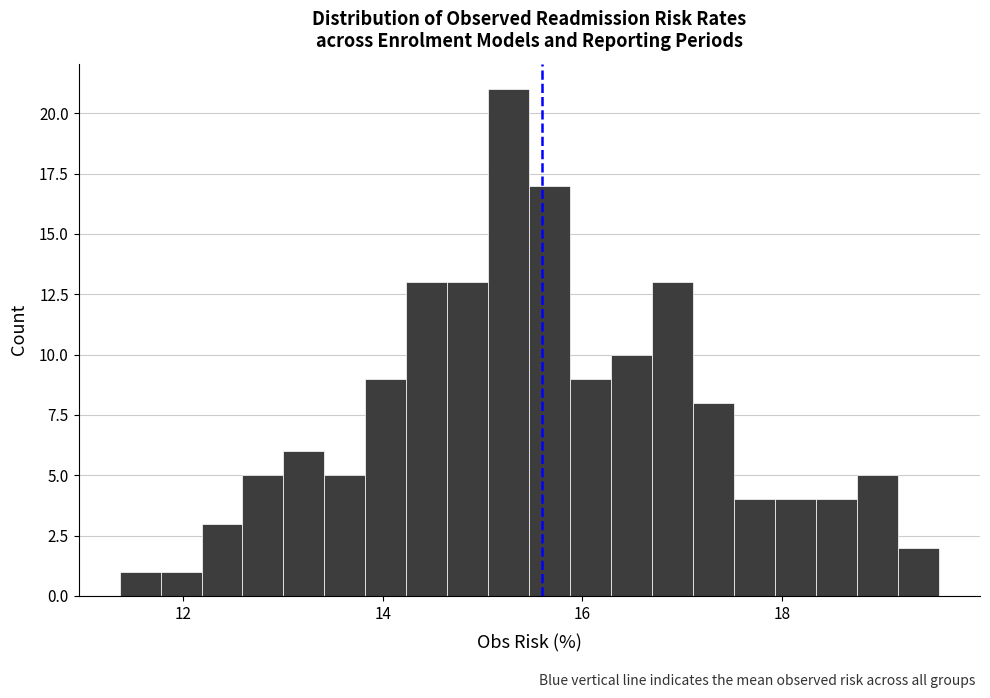

Around what value on the x-axis is the tallest bar? Give the approximate position of its centre, as read against the axis.

15.2